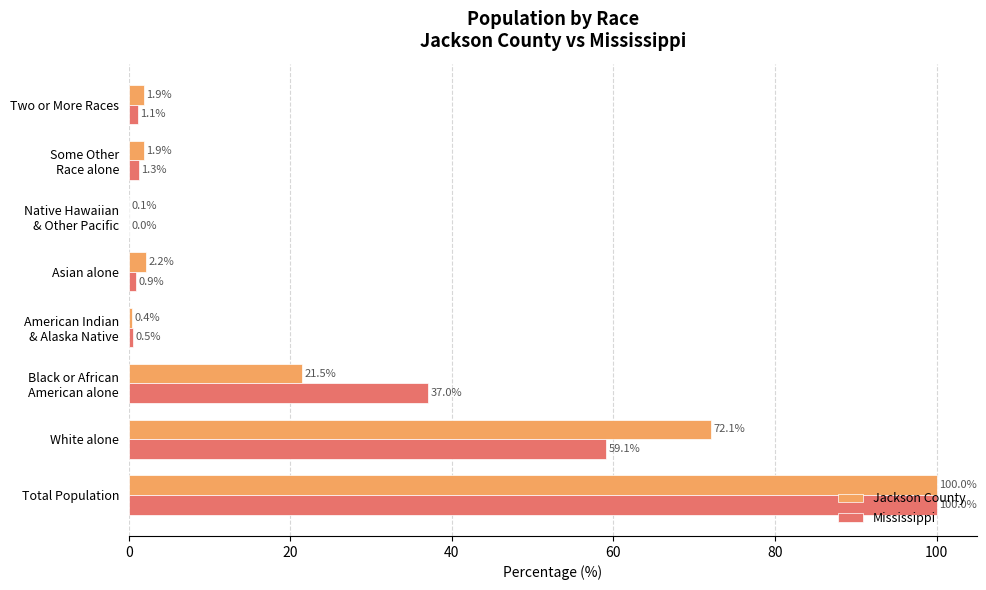

Is it true that Jackson County equals 72.1 at White alone?

True